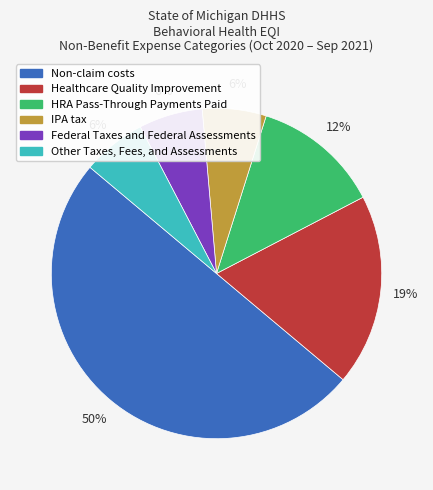

Which category has the biggest portion of the pie?

Non-claim costs